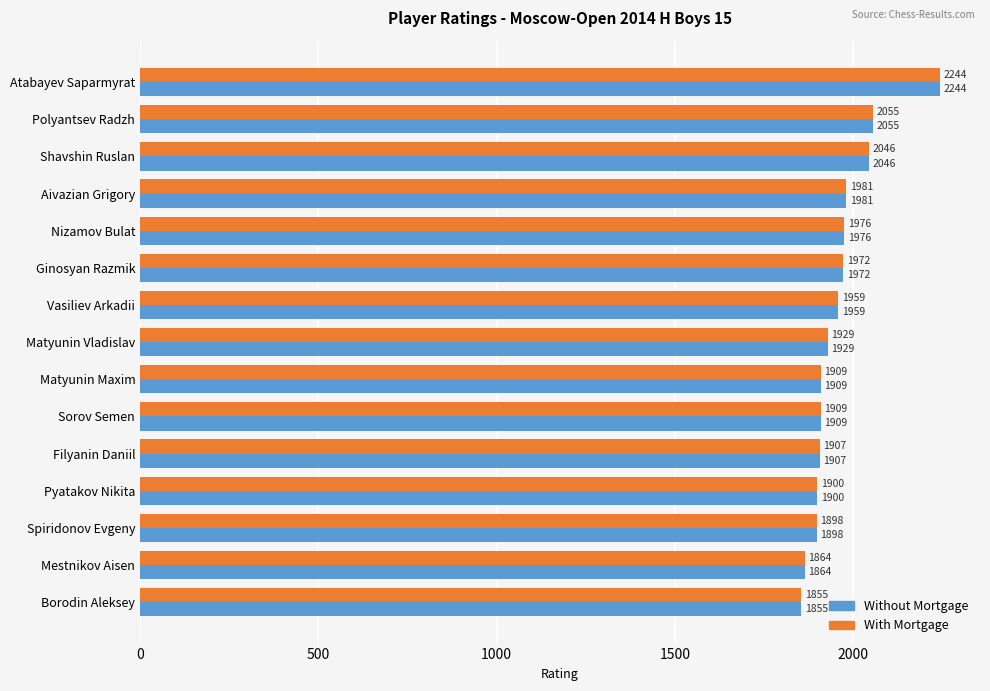

What is the maximum value shown in the chart?

2244